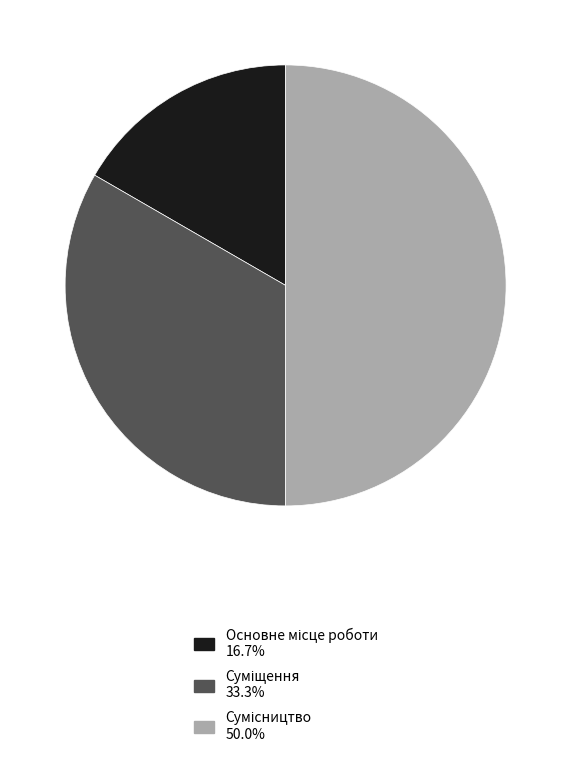

Combined, do Основне місце роботи and Сумісництво account for over 50%?

Yes